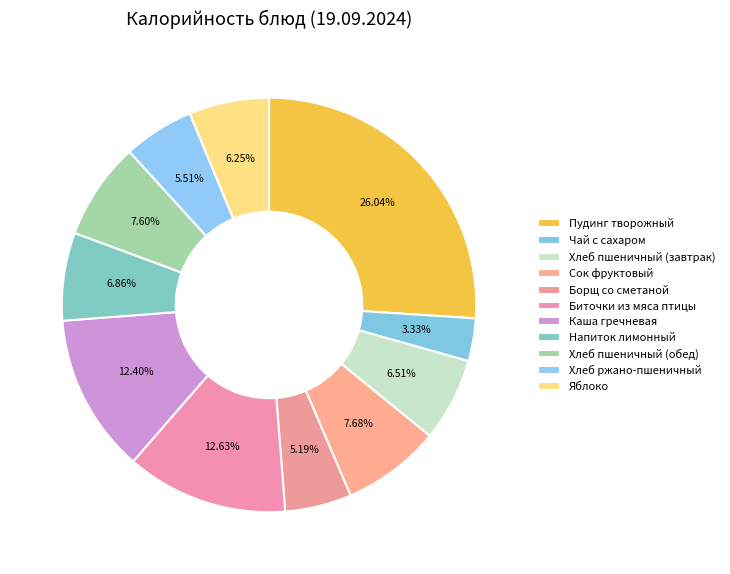

What percentage do Каша гречневая and Биточки из мяса птицы together represent?

25.0%